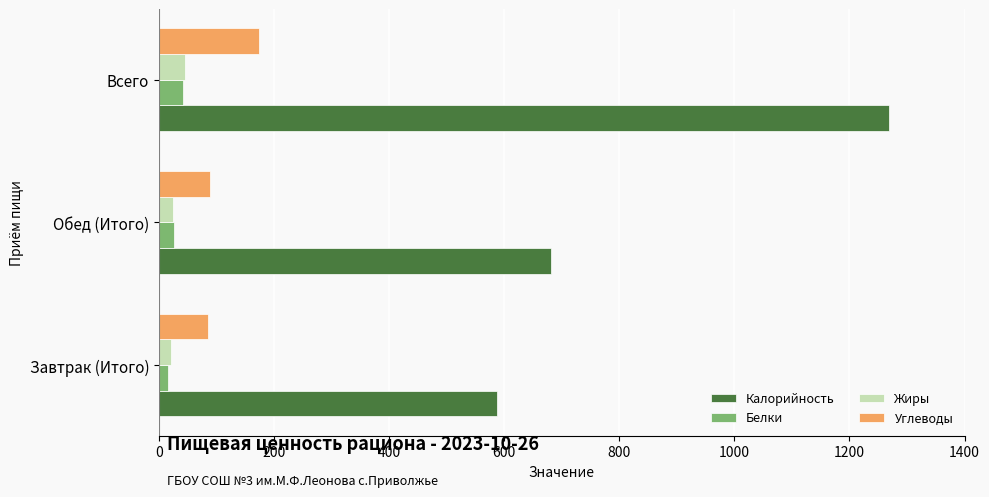

What is the sum of all Углеводы values?

348